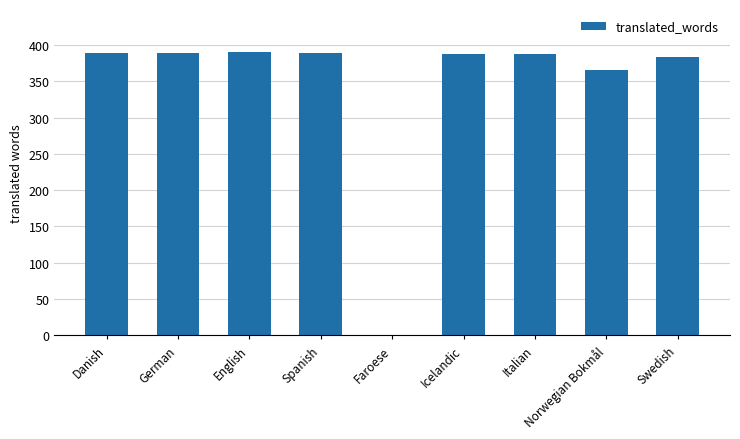

What is the difference between the values at Swedish and Norwegian Bokmål?

17